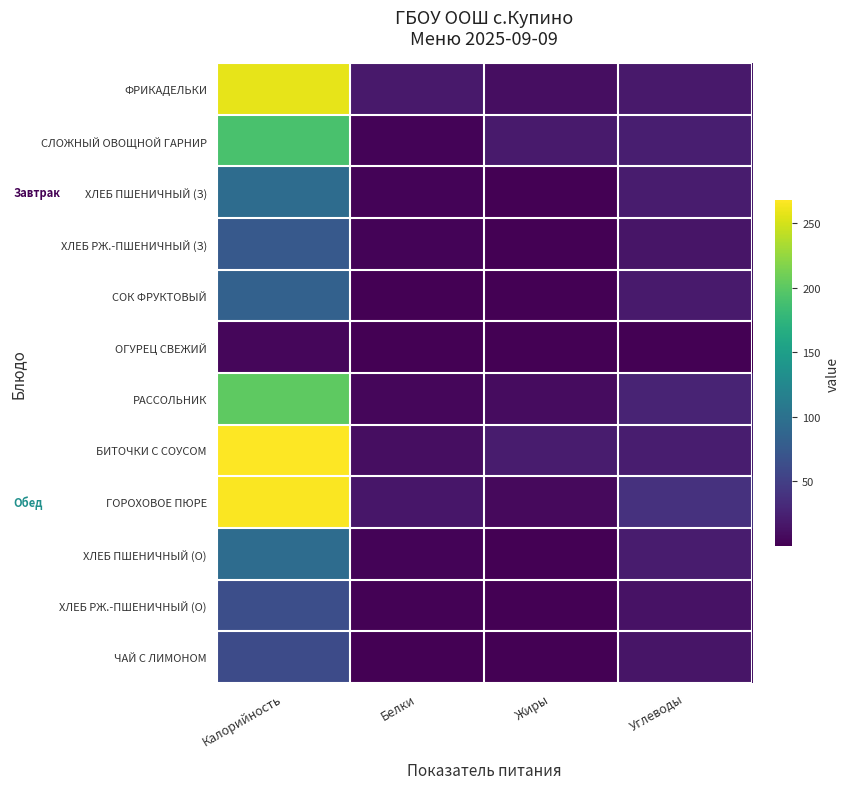

How many data points does each series have?

4